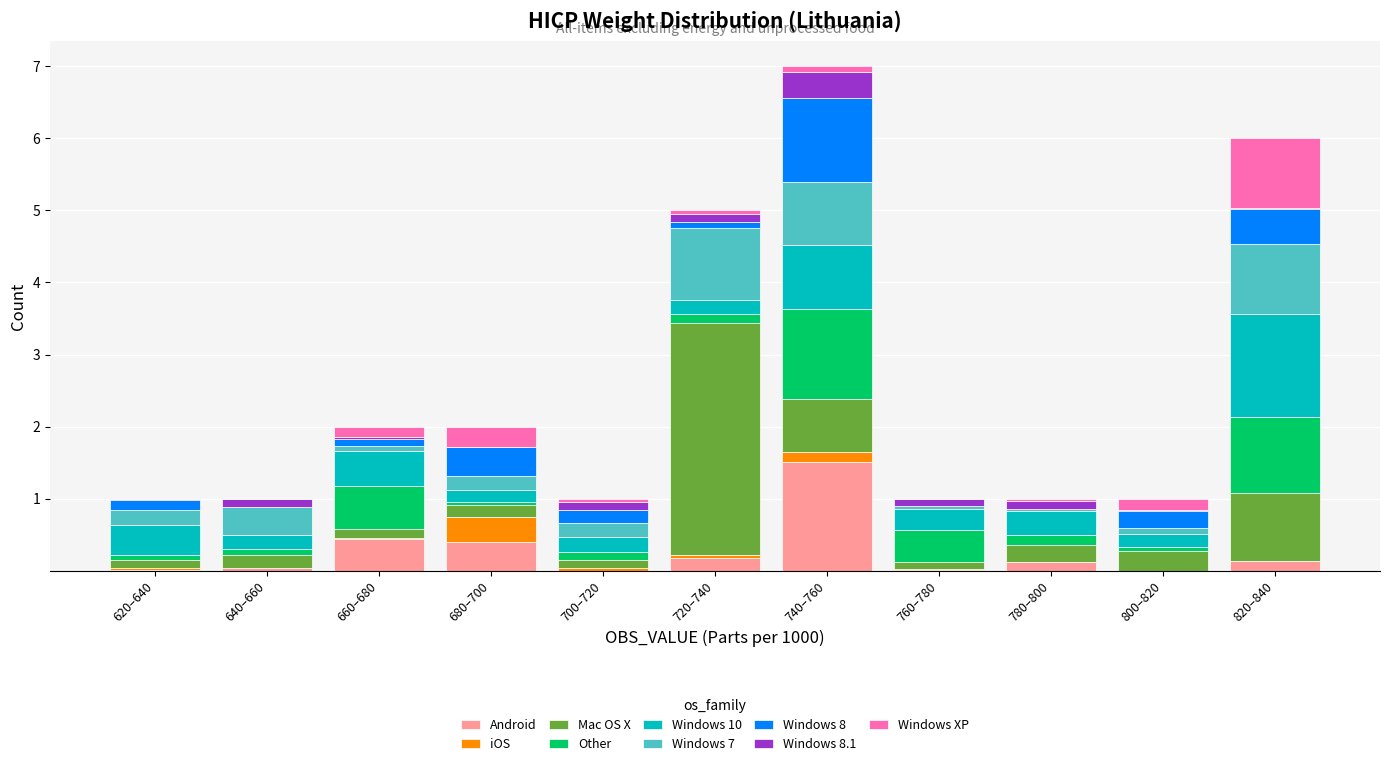

What is the highest value of the Android series?

1.5